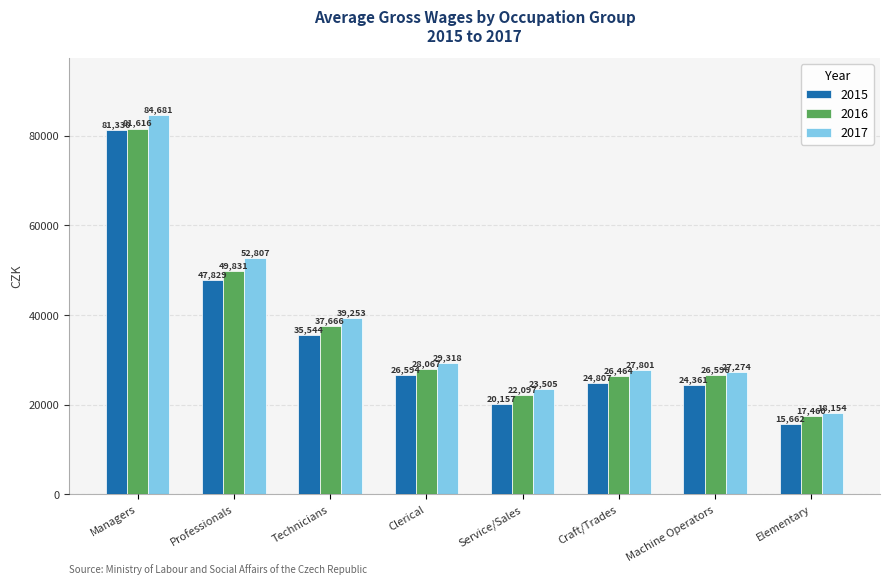

How many data points does each series have?

8